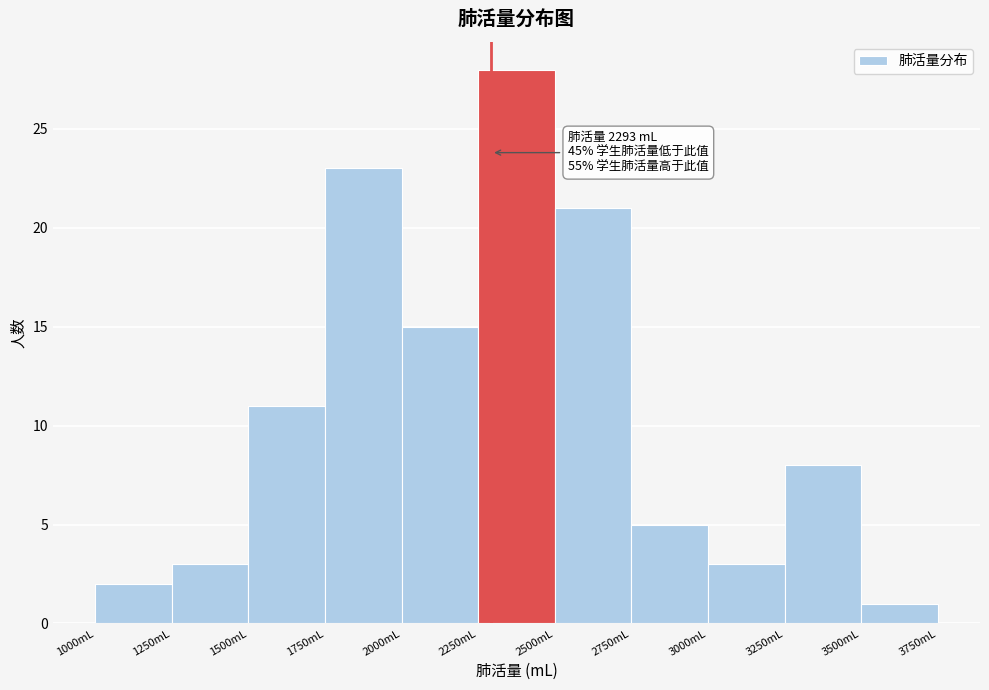

Which range on the x-axis has the tallest bar?

2250 to 2500